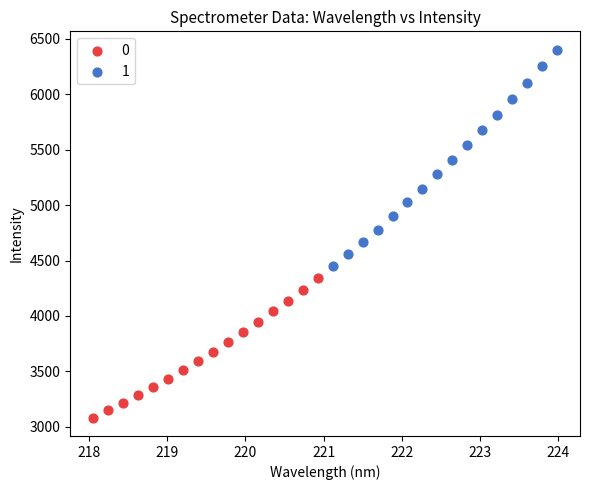

Which series has the largest Y range (max minus min)?

1